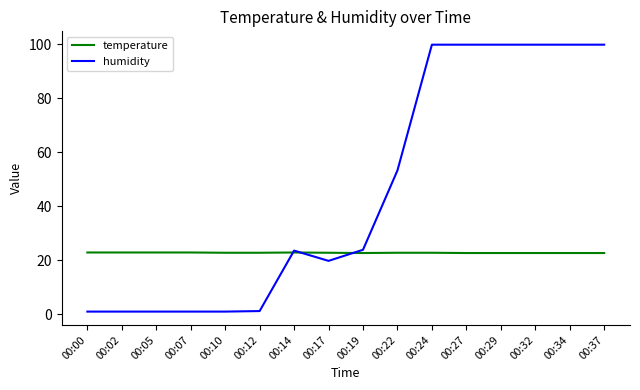

Is the value of temperature at 00:24 greater than the value of humidity at 00:00?

Yes